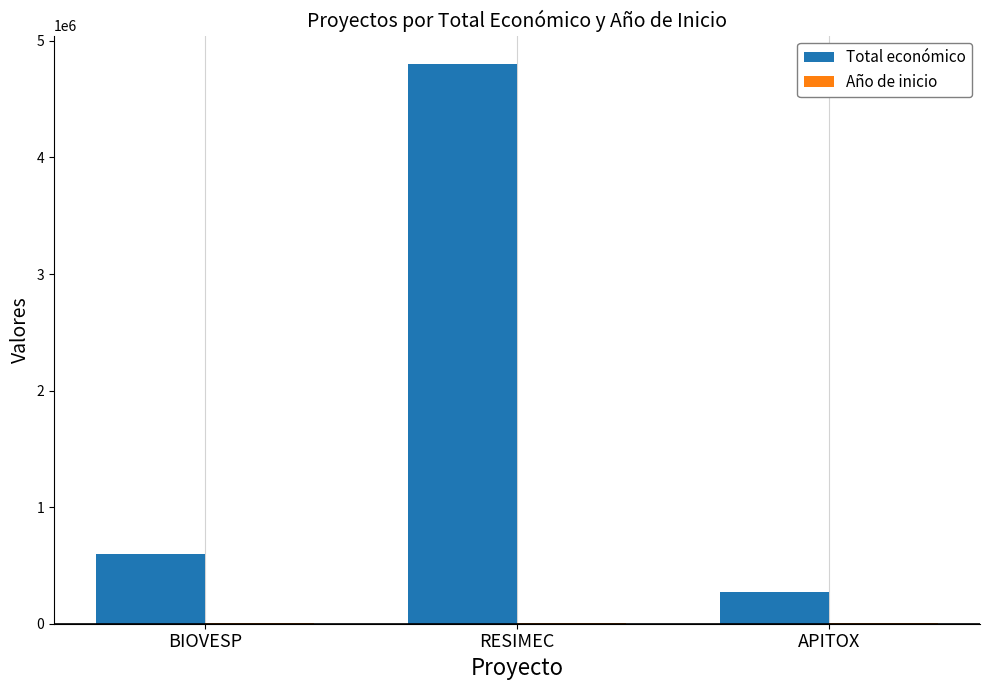

Between BIOVESP and RESIMEC, which series saw the biggest shift?

Total económico